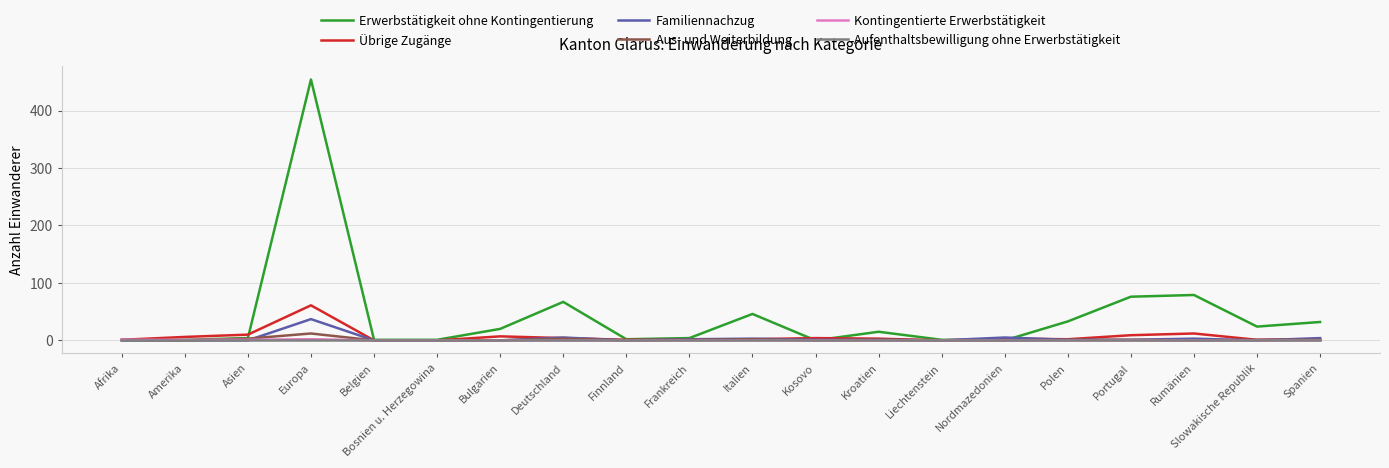

What is the greatest value displayed?

454